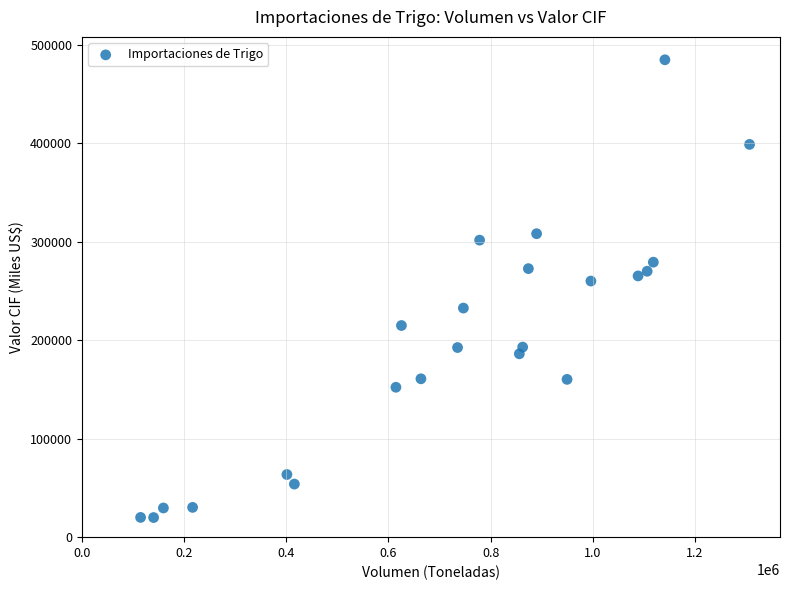

What is the range of Y values (max minus min)?

464643.0